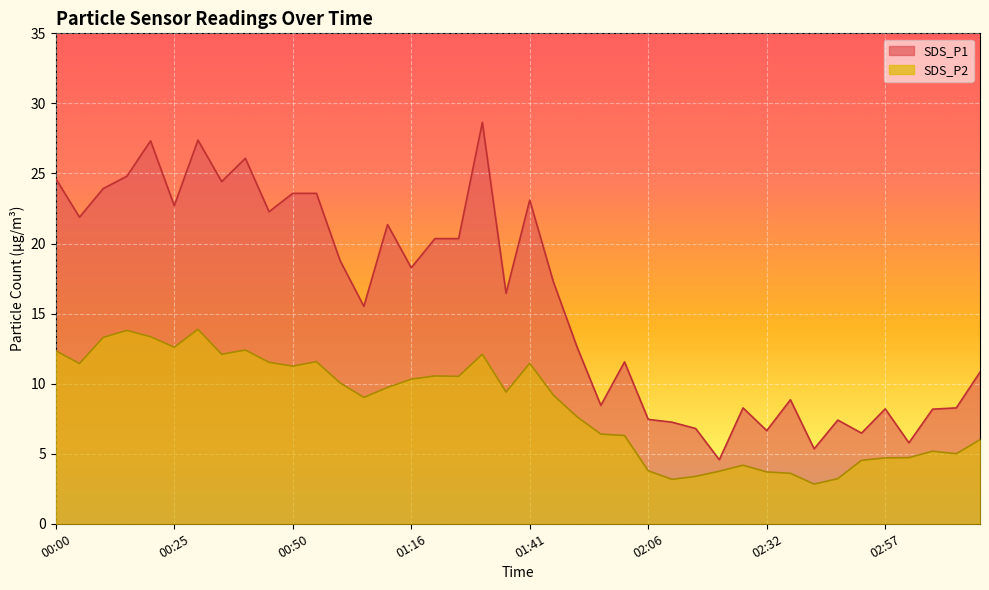

True or false: SDS_P1 and SDS_P2 intersect in this chart.

False